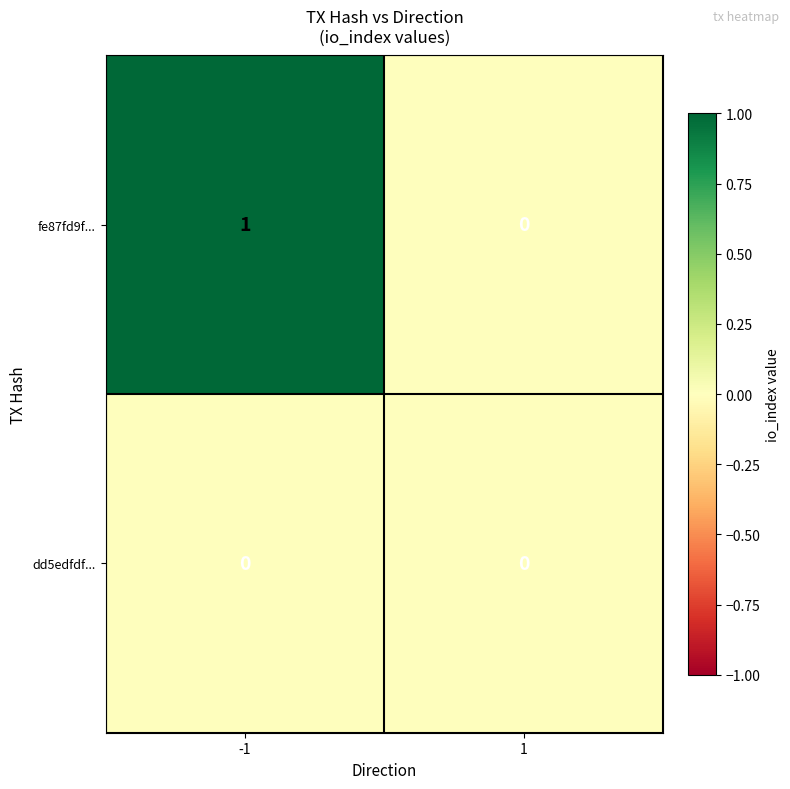

At which category does the chart reach its peak across all series?

-1